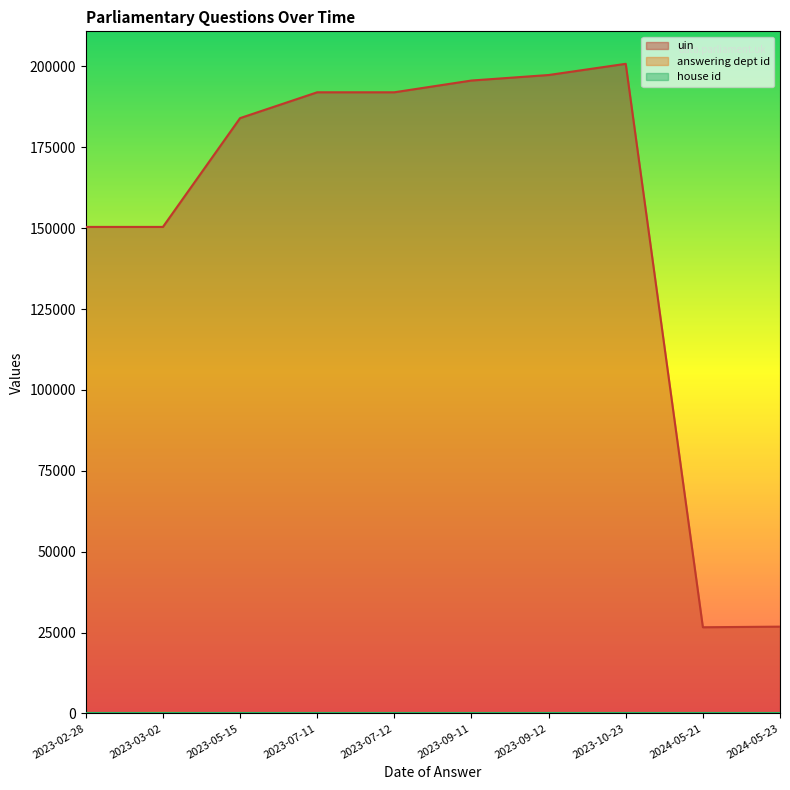

What is the spread (max minus min) of values at 2023-03-02?

150382